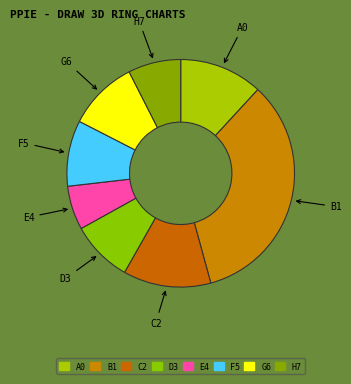

Is there a majority slice in this chart?

No